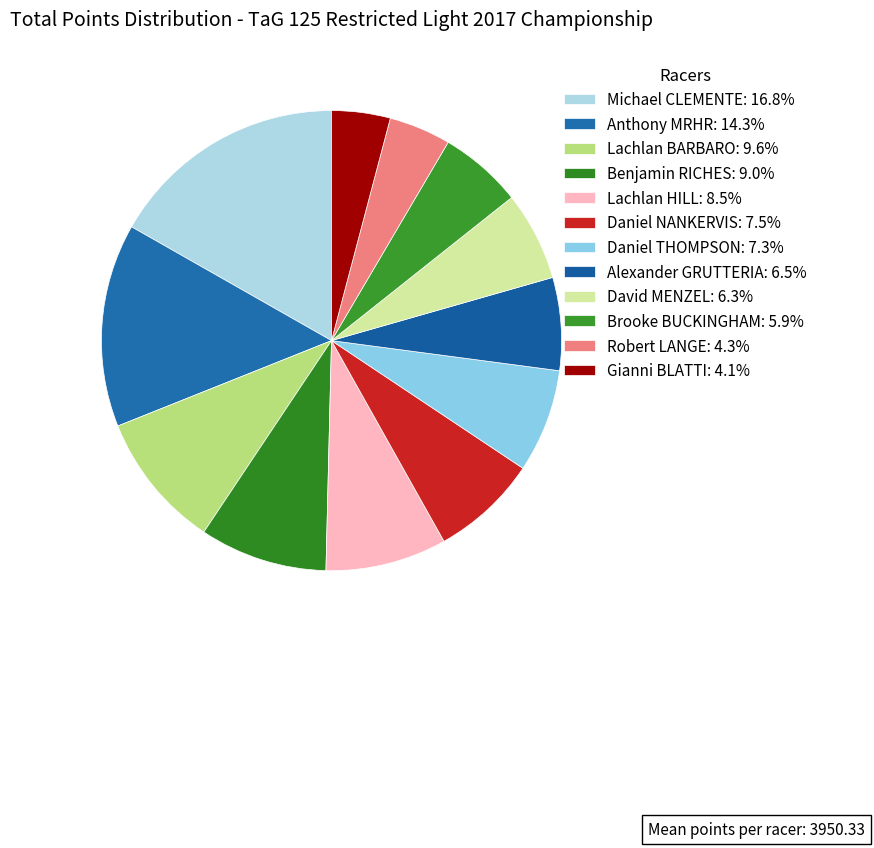

Is there any slice that represents more than half of the pie?

No